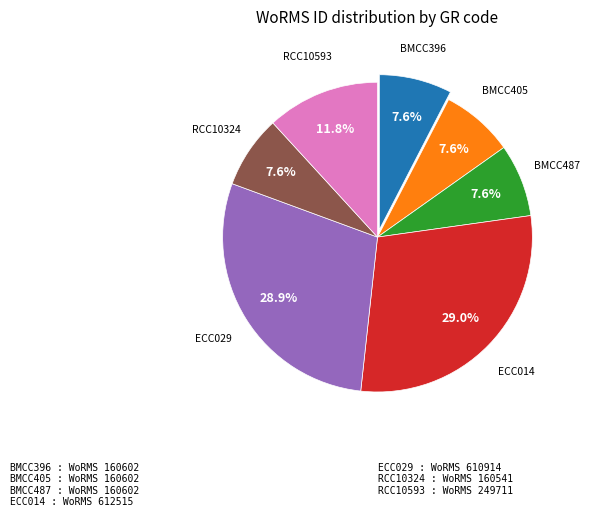

Approximately how many times larger is the value at RCC10593 compared to ECC029?

0.4